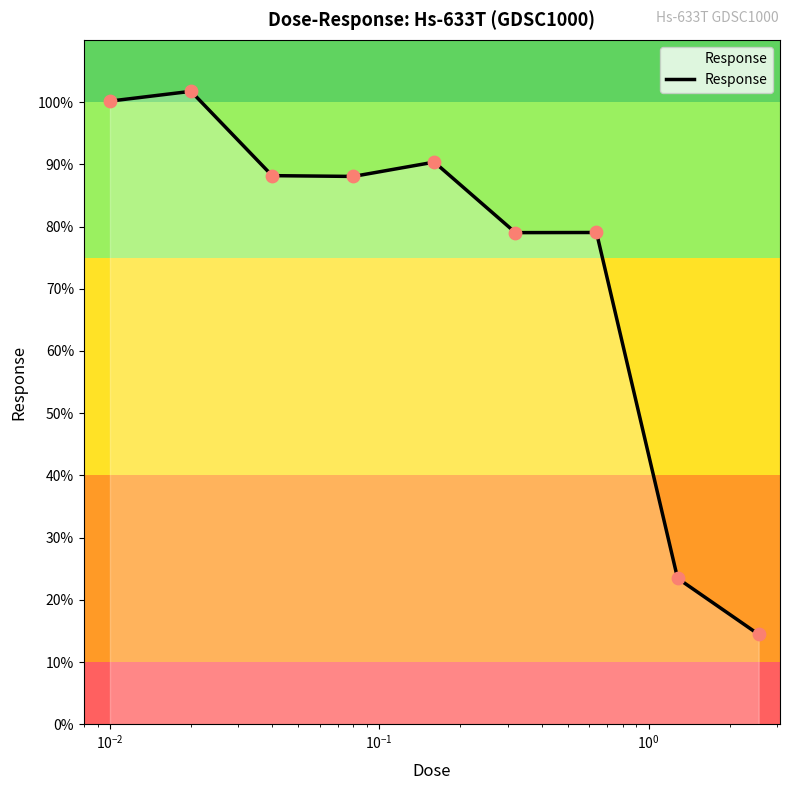

What is the difference between the maximum and minimum values?

87.3